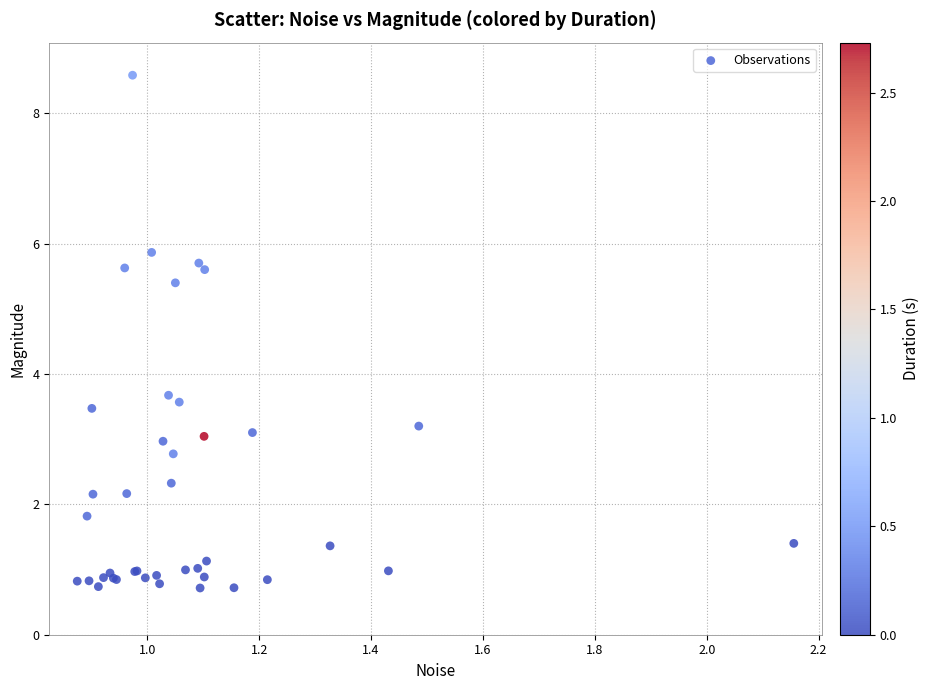

What Y value in the scatter plot is closest to 4?

3.7